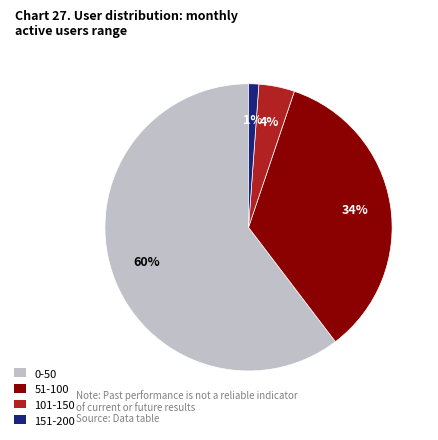

Between 0-50 and 51-100, which is larger?

0-50